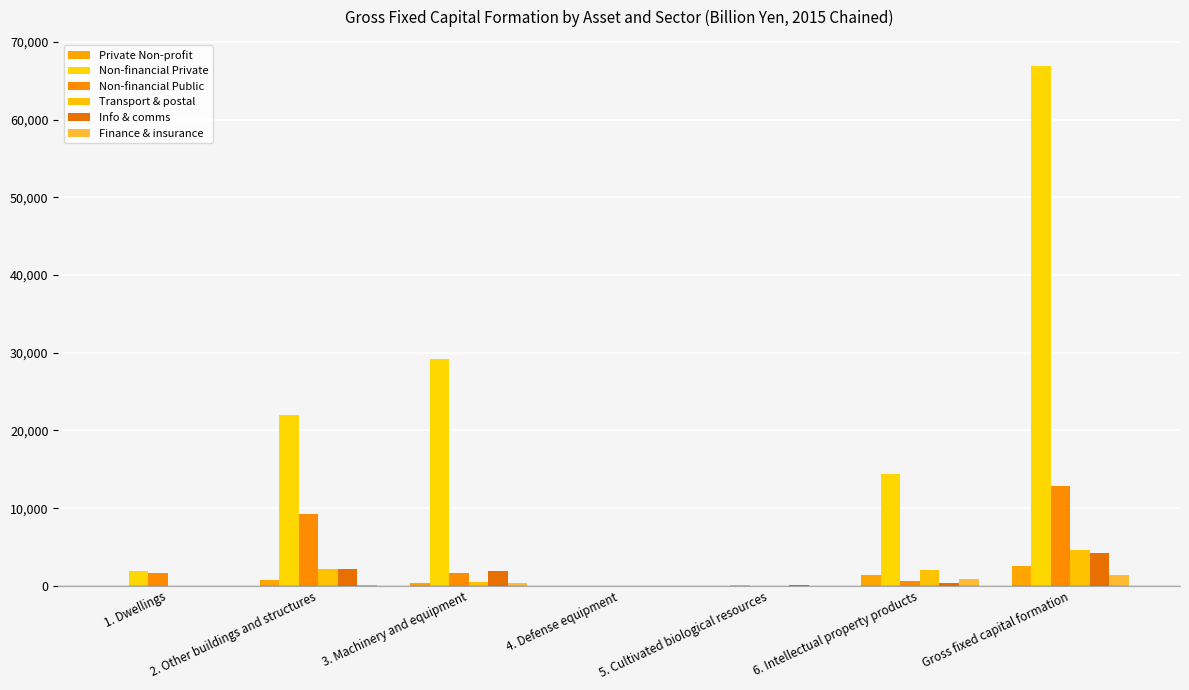

What is the sum of the Info & comms values at Gross fixed capital formation and 3. Machinery and equipment?

6087.6